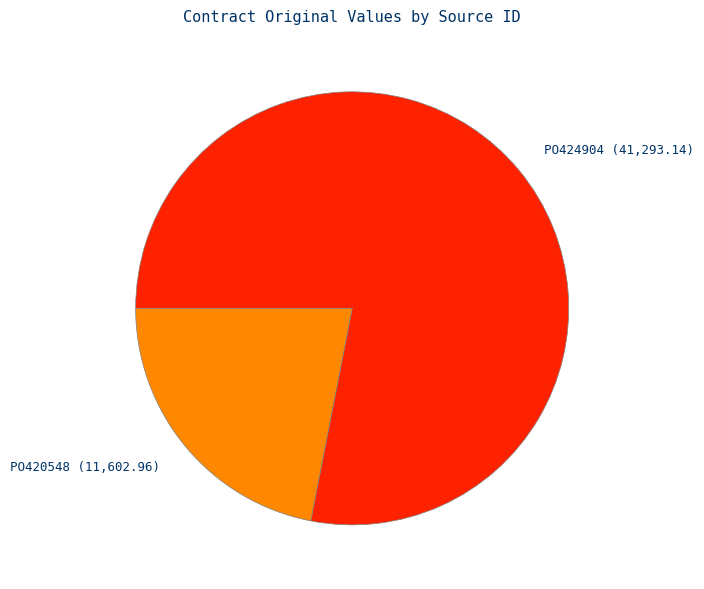

What portion of the pie excludes PO424904?

21.9%